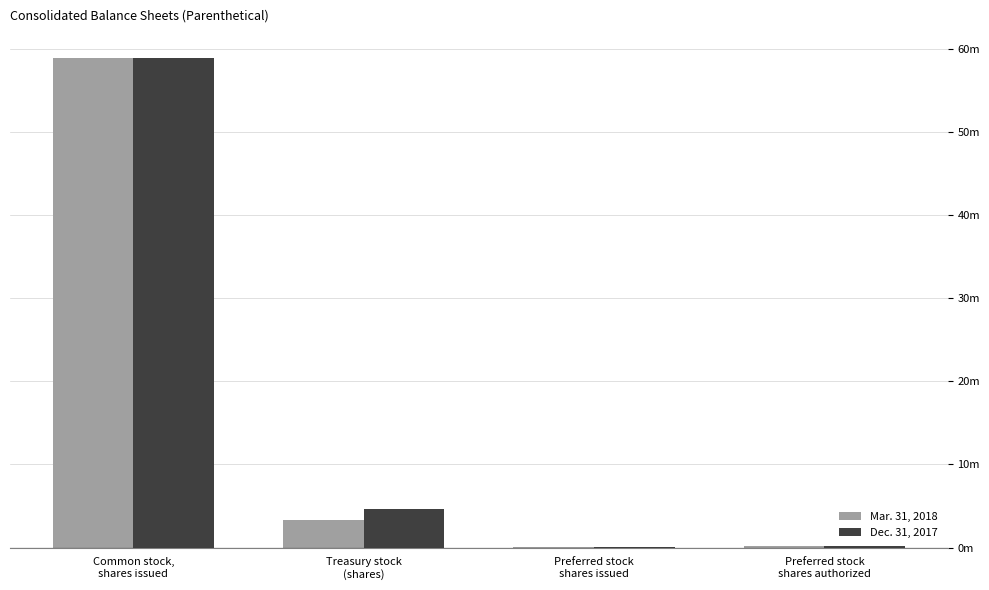

Are the bars grouped side by side (vs. stacked)?

Yes